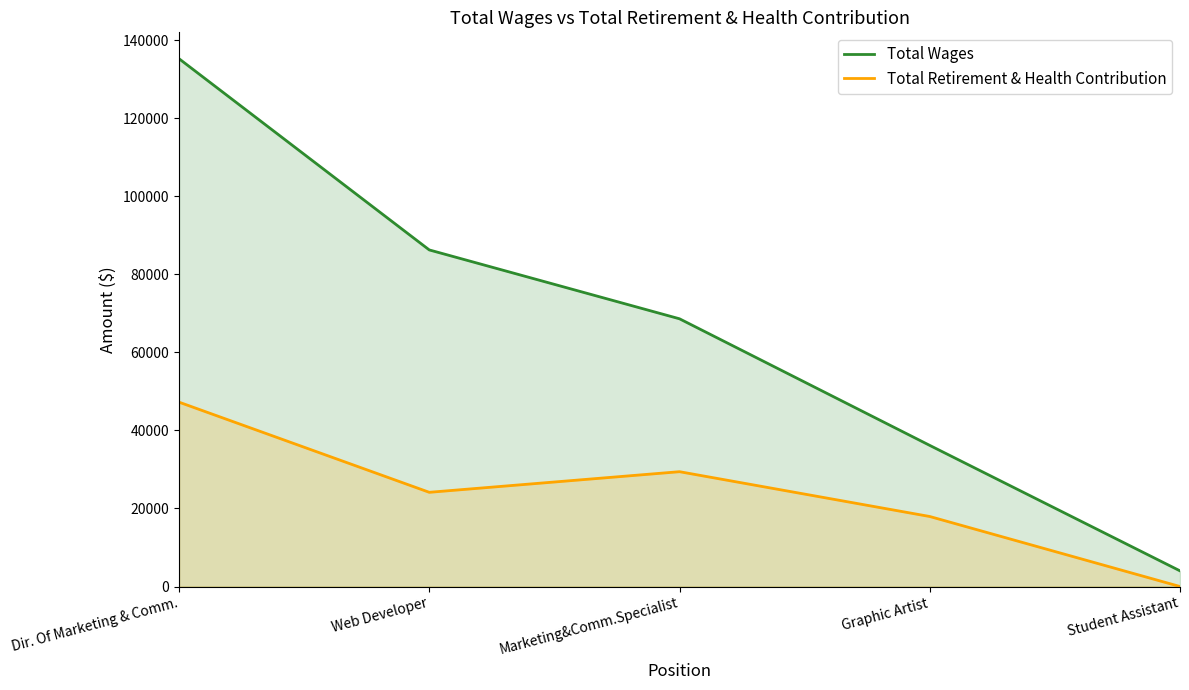

Count the number of data series in this chart.

2